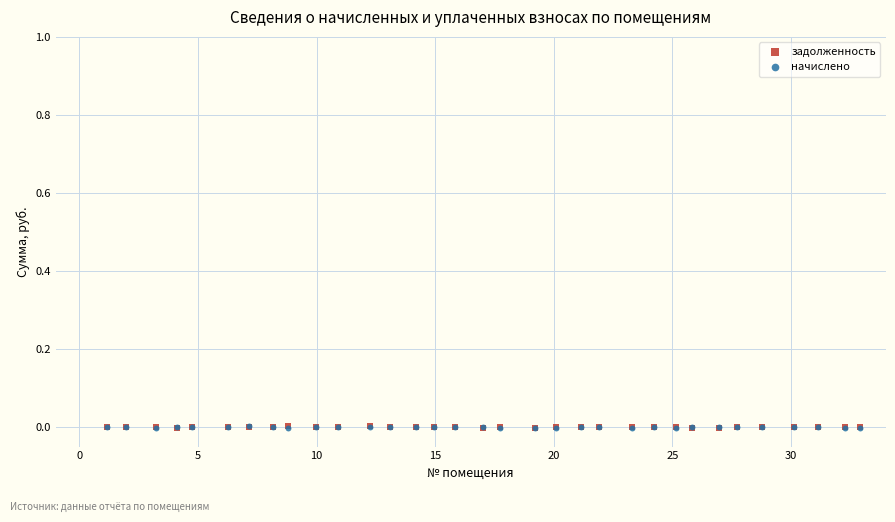

What are all the series names shown in the legend?

задолженность, начислено